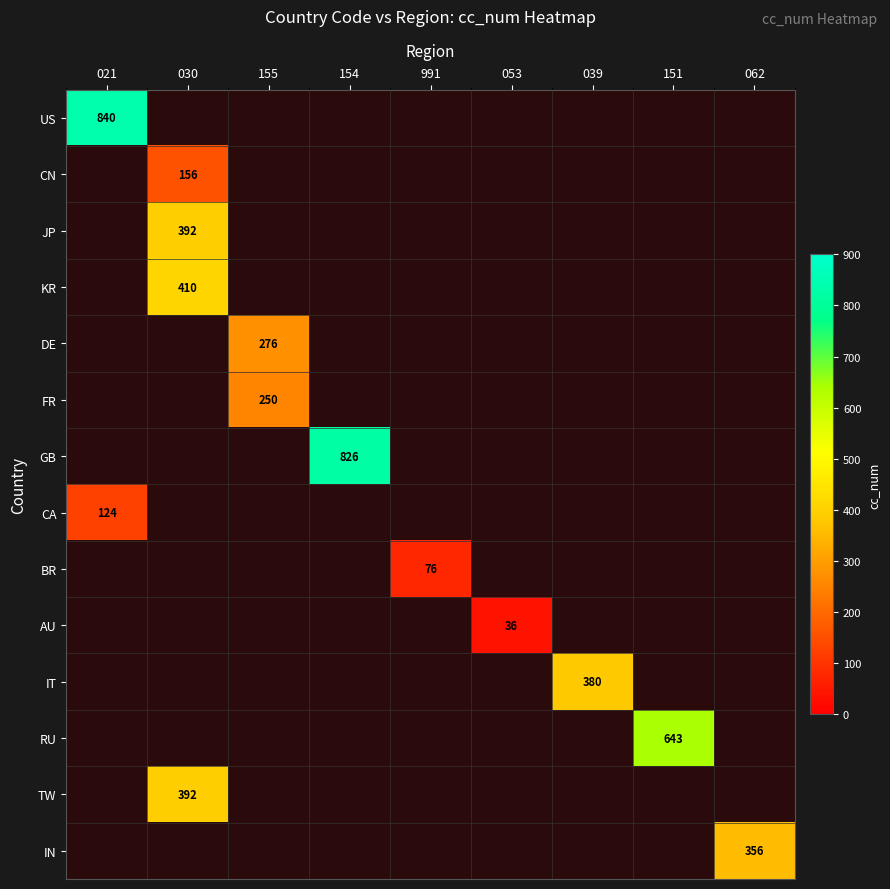

How many distinct data groups are displayed?

14